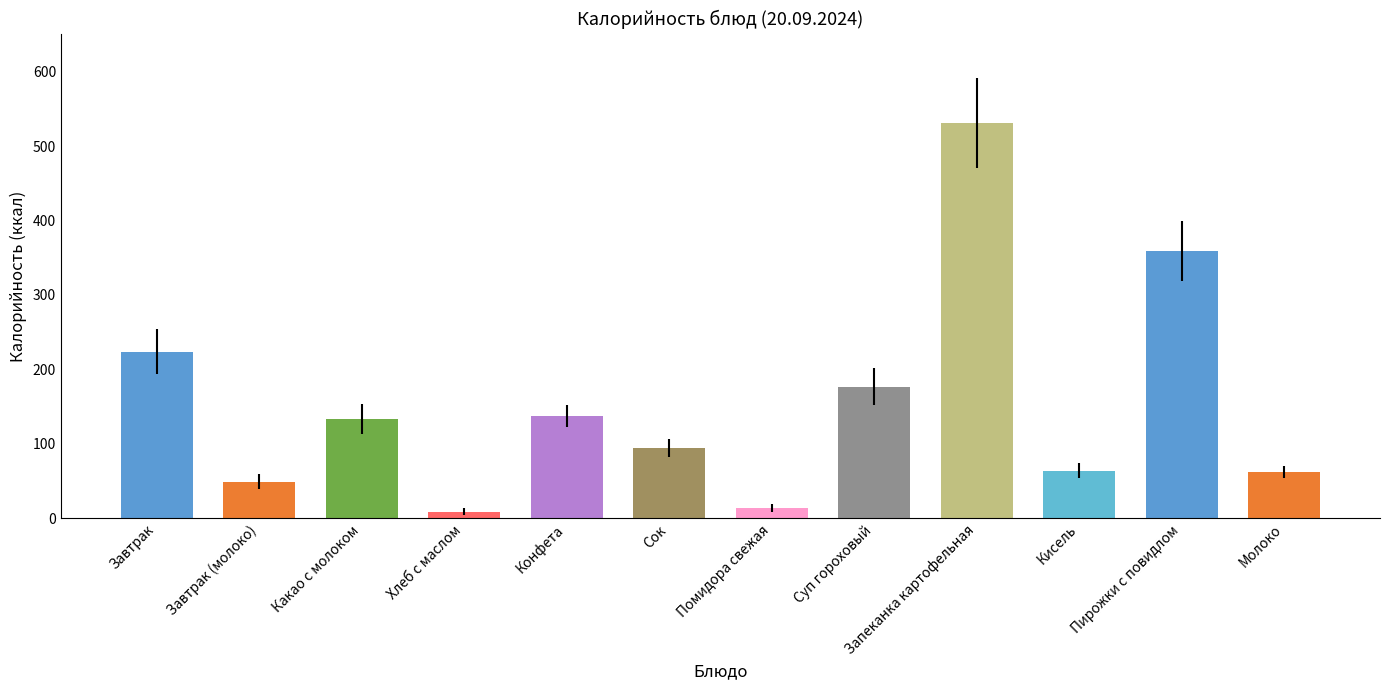

Reading left to right, extract all data points from this chart.

224	49	133	9	137	94	14	177	531	64	359	62